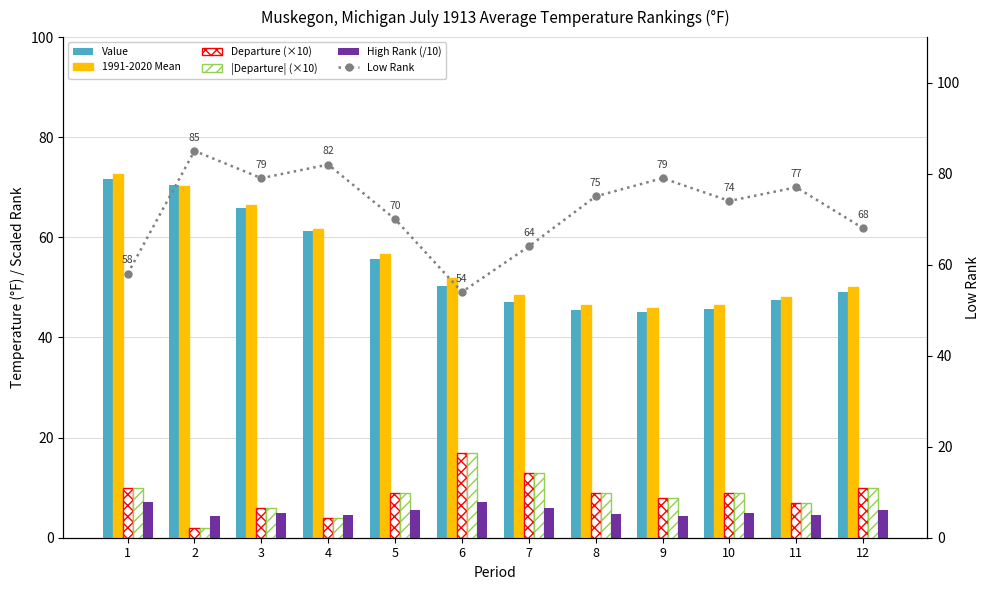

True or false: |Departure| (×10) has a value of 10.0 at 12.

True